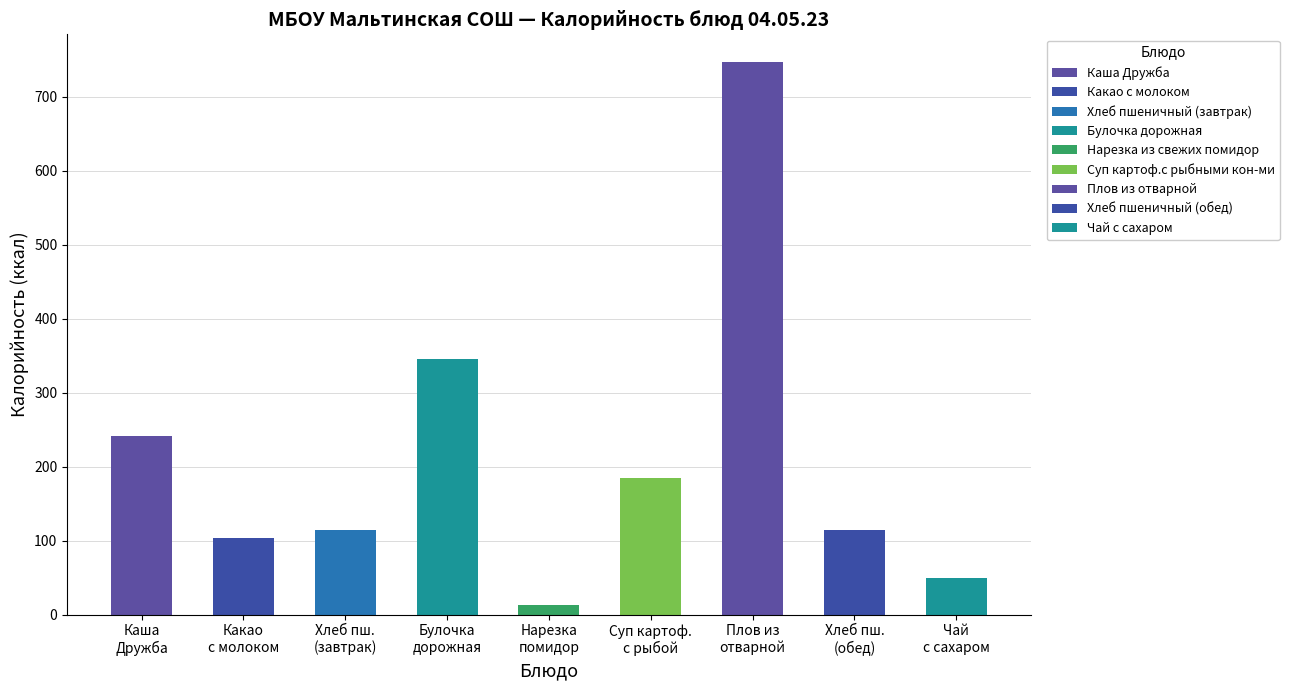

What is the average value?

212